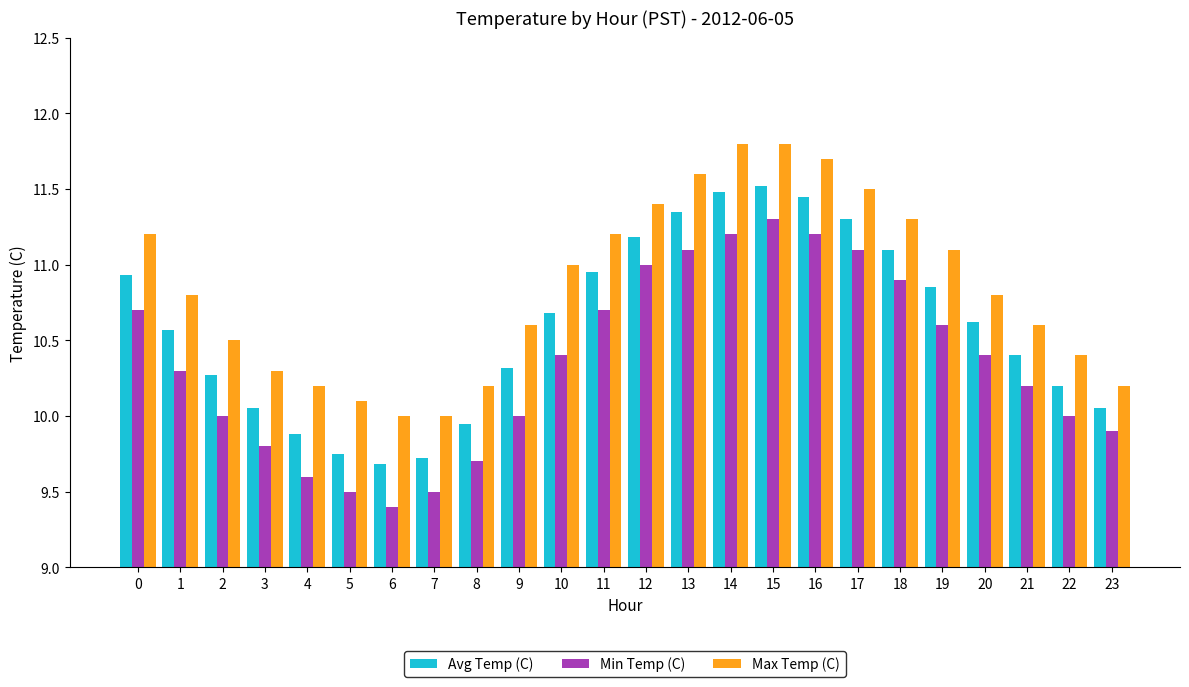

How many bars are there in each group?

3